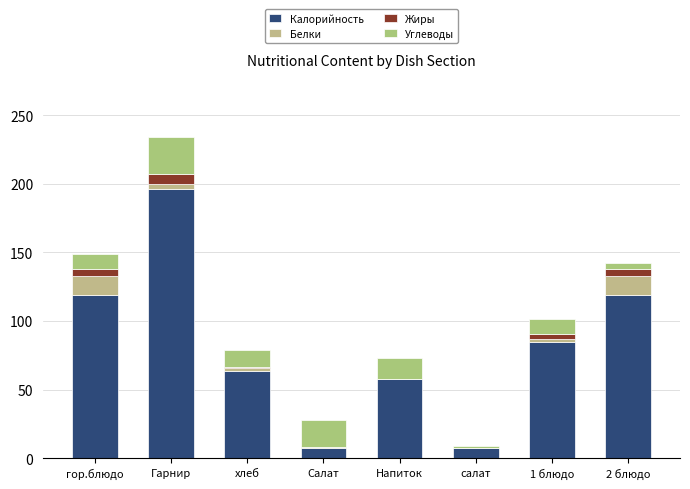

What is the difference between the Калорийность values at Салат and гор.блюдо?

112.0